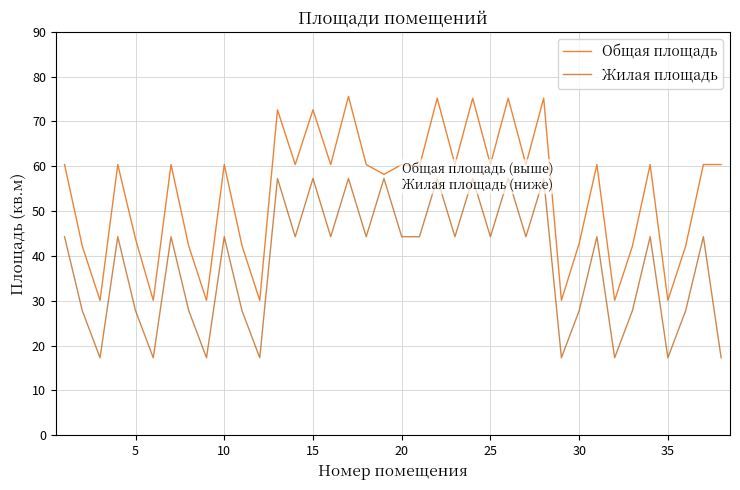

What is the smallest value displayed?

17.3